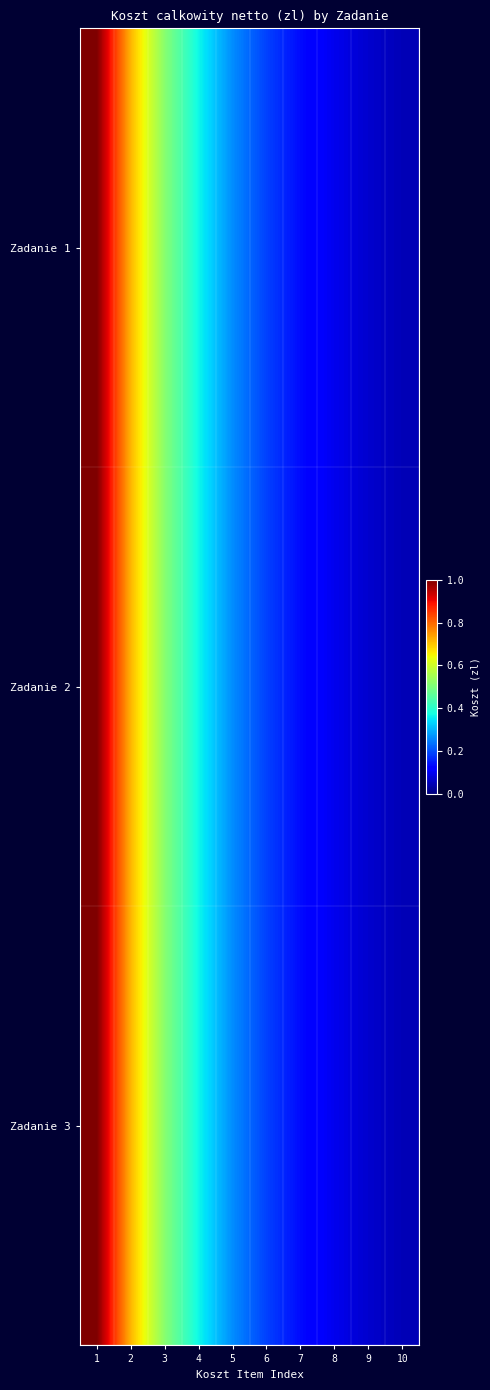

How many categories are shown in the chart?

10